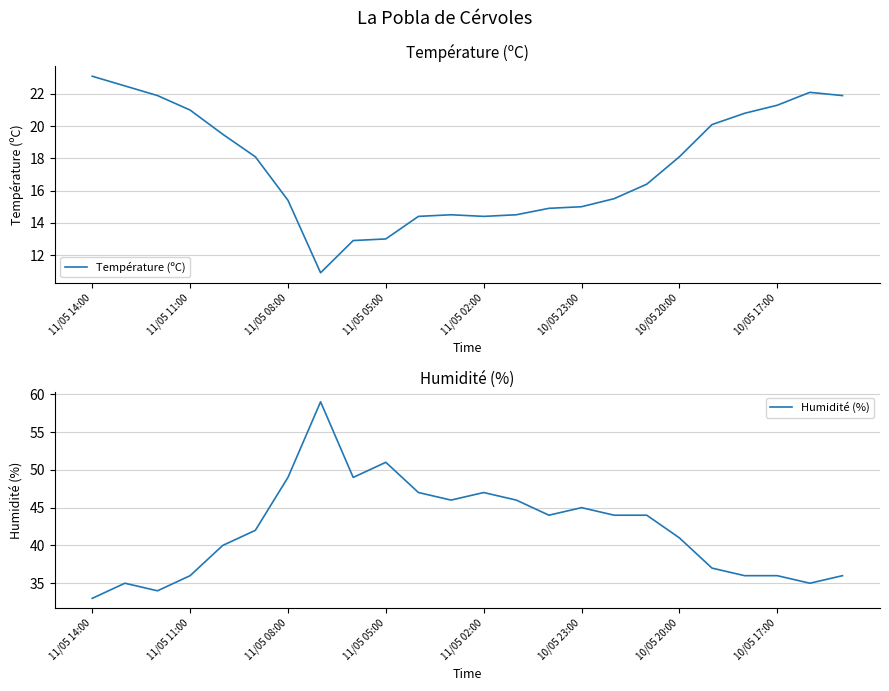

True or false: Humidité (%) has more than 2 points higher than both neighbors.

True